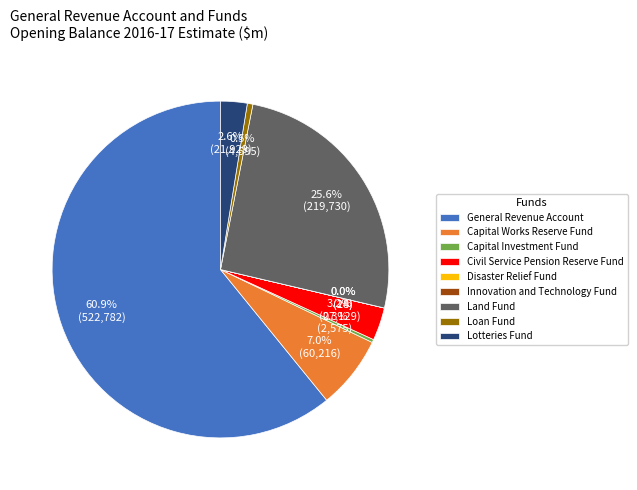

To the nearest percent, what is the average slice percentage?

11%